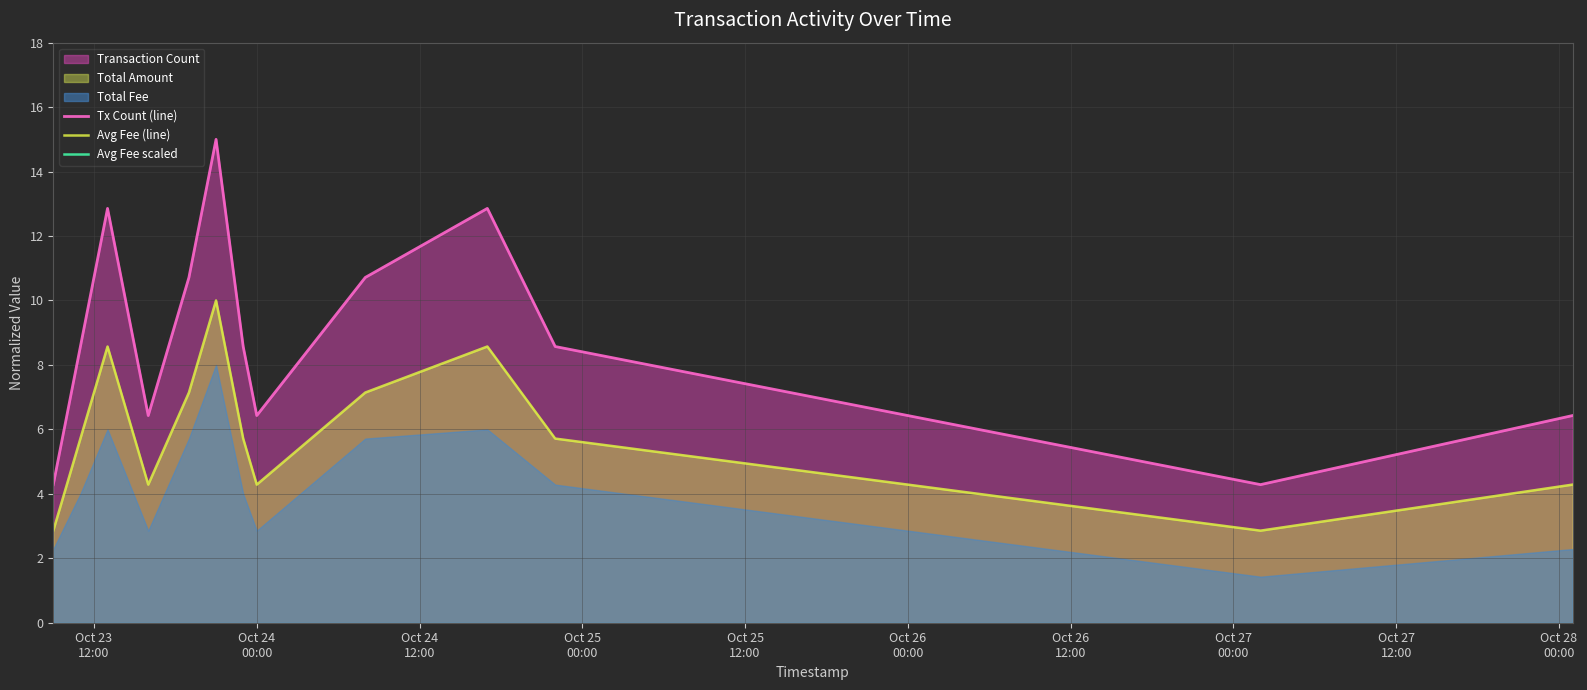

True or false: Tx Count (line) and Avg Fee (line) cross at least once.

False